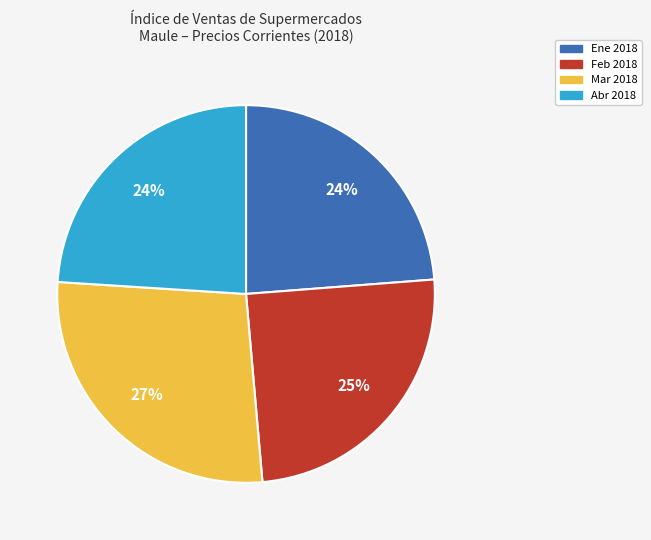

Does any single category account for the majority?

No